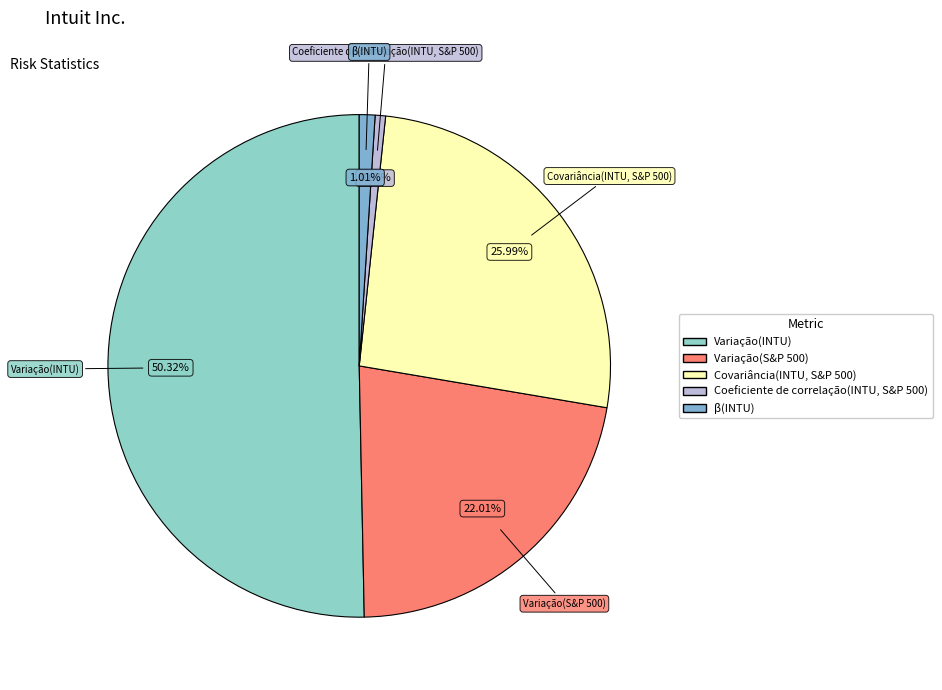

Which has a higher value, Covariância(INTU, S&P 500) or Variação(S&P 500)?

Covariância(INTU, S&P 500)